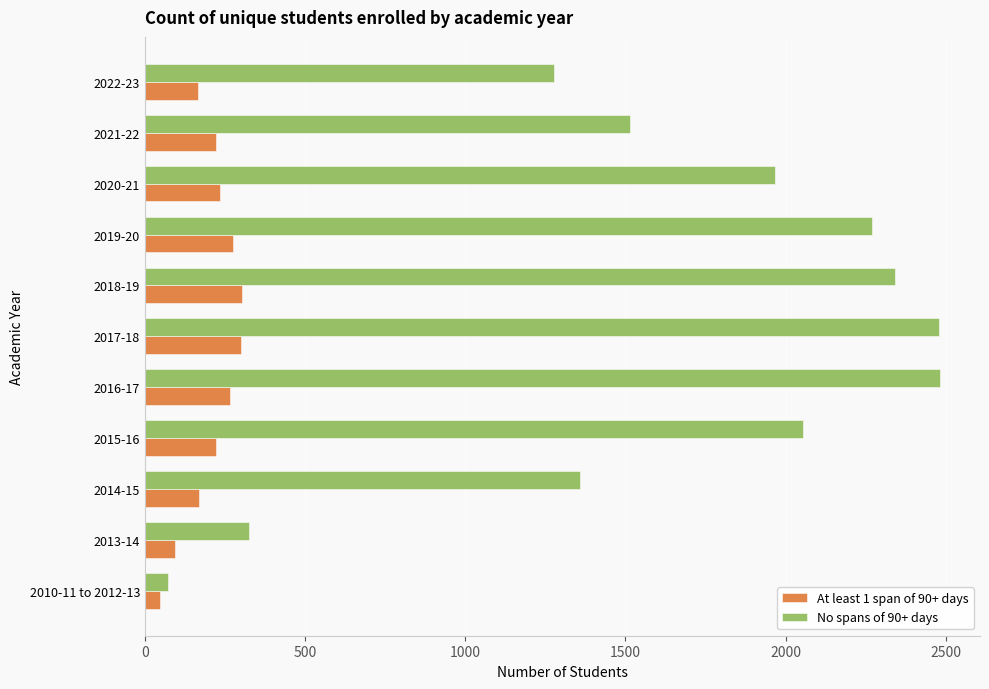

The value of At least 1 span of 90+ days at 2017-18 is 152. True or false?

False